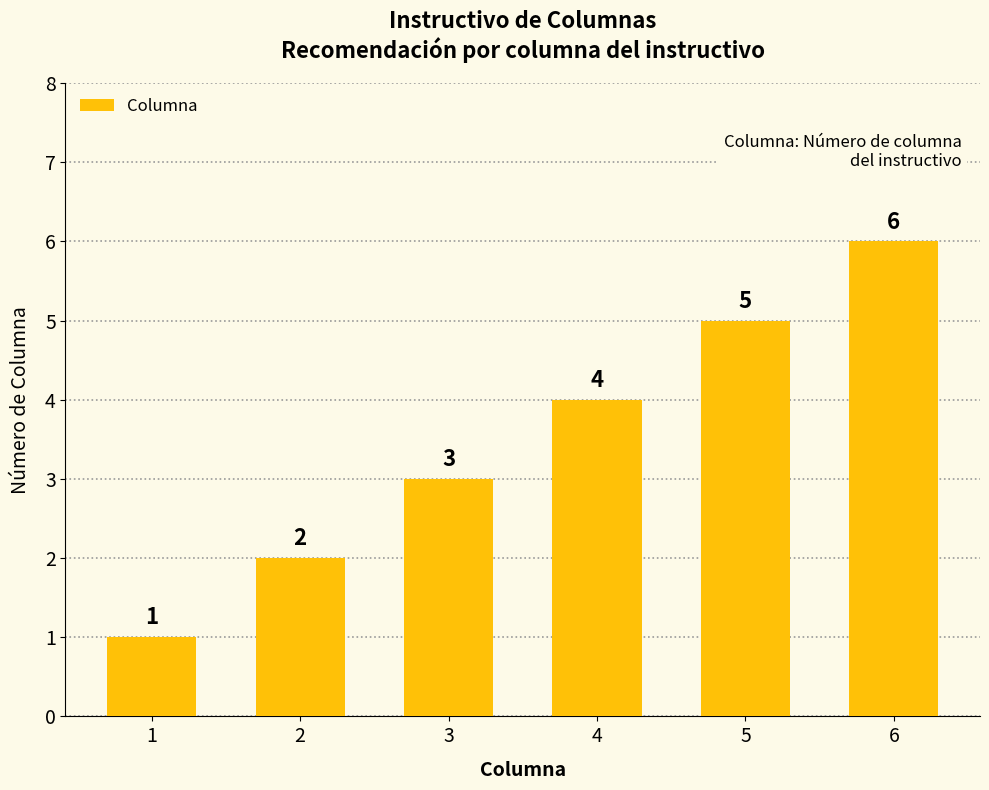

The chart shows a value of 1 at 1. True or false?

True